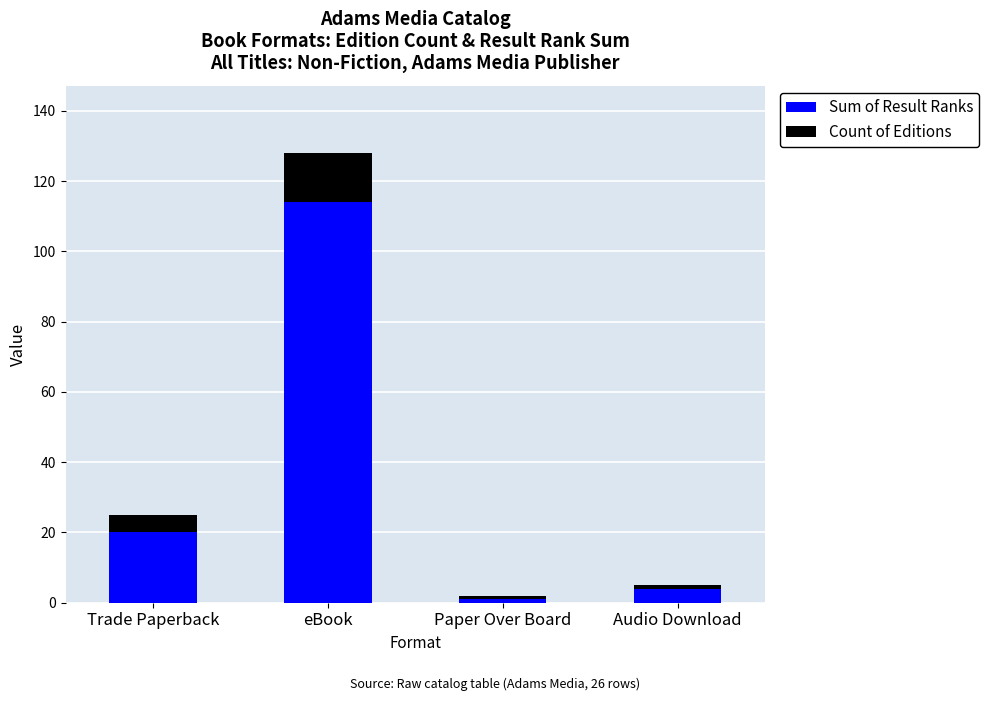

At which category is the sum across all series the highest?

eBook